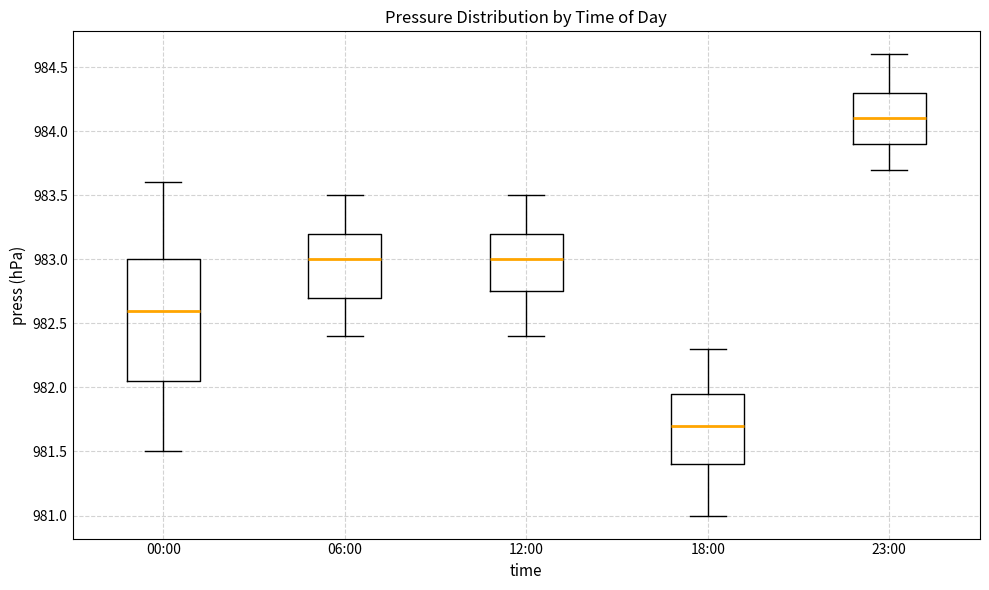

Reading left to right, transcribe this box plot: for each box, give where its median line is, the range the box spans, and where its two whiskers end, as read against the y-axis. The values are not printed on the chart, so give them approximately, as read against the axis.

00:00: median 982.60, box 982.05 to 983.00, whiskers 981.50 to 983.60
06:00: median 983.00, box 982.70 to 983.20, whiskers 982.40 to 983.50
12:00: median 983.00, box 982.75 to 983.20, whiskers 982.40 to 983.50
18:00: median 981.70, box 981.40 to 981.95, whiskers 981.00 to 982.30
23:00: median 984.10, box 983.90 to 984.30, whiskers 983.70 to 984.60